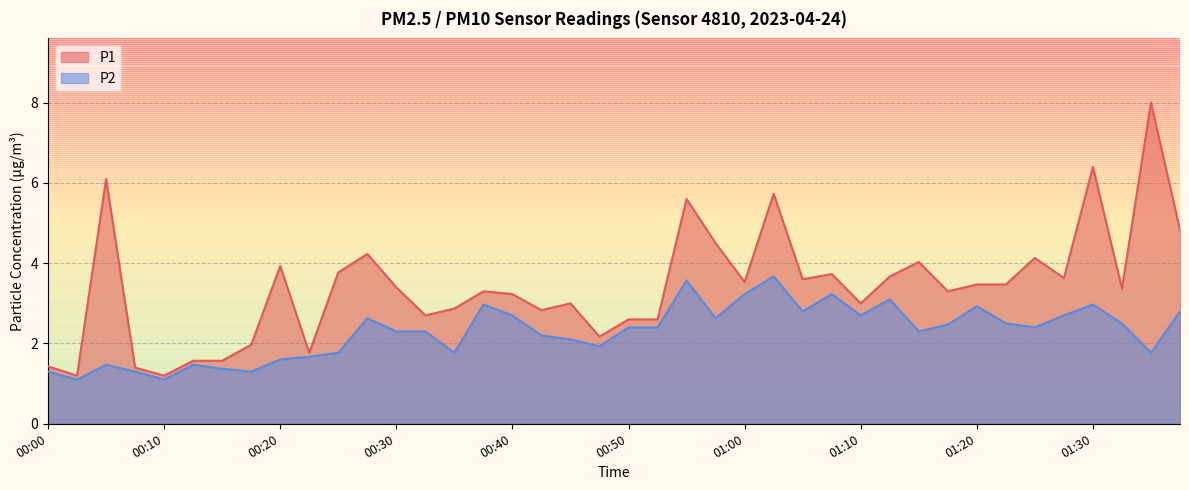

What is the maximum value for P1?

8.0